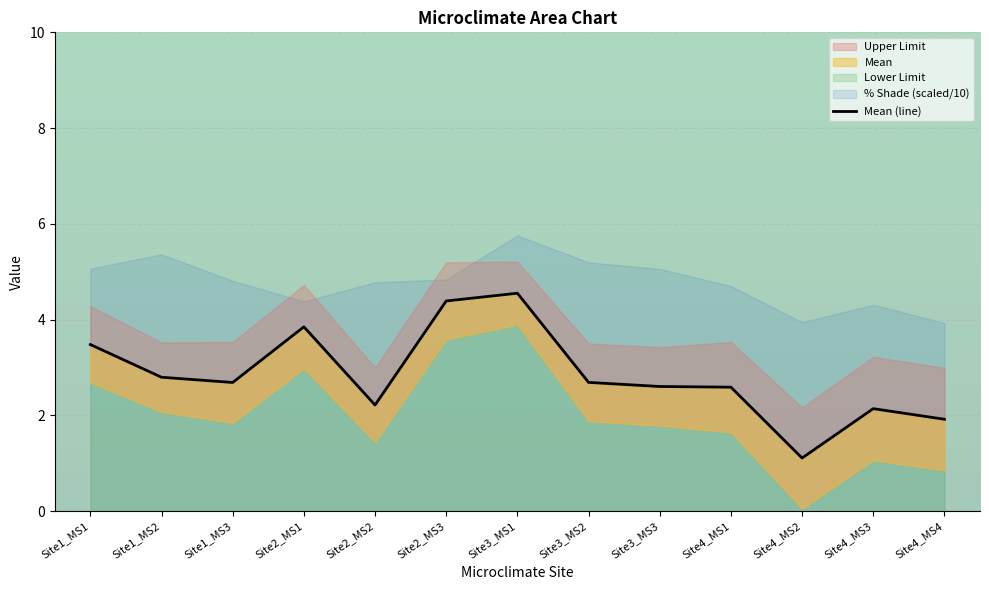

Reading right to left, transcribe all the data shown in this chart.

1.9	2.1	1.1	2.6	2.6	2.7	4.6	4.4	2.2	3.9	2.7	2.8	3.5